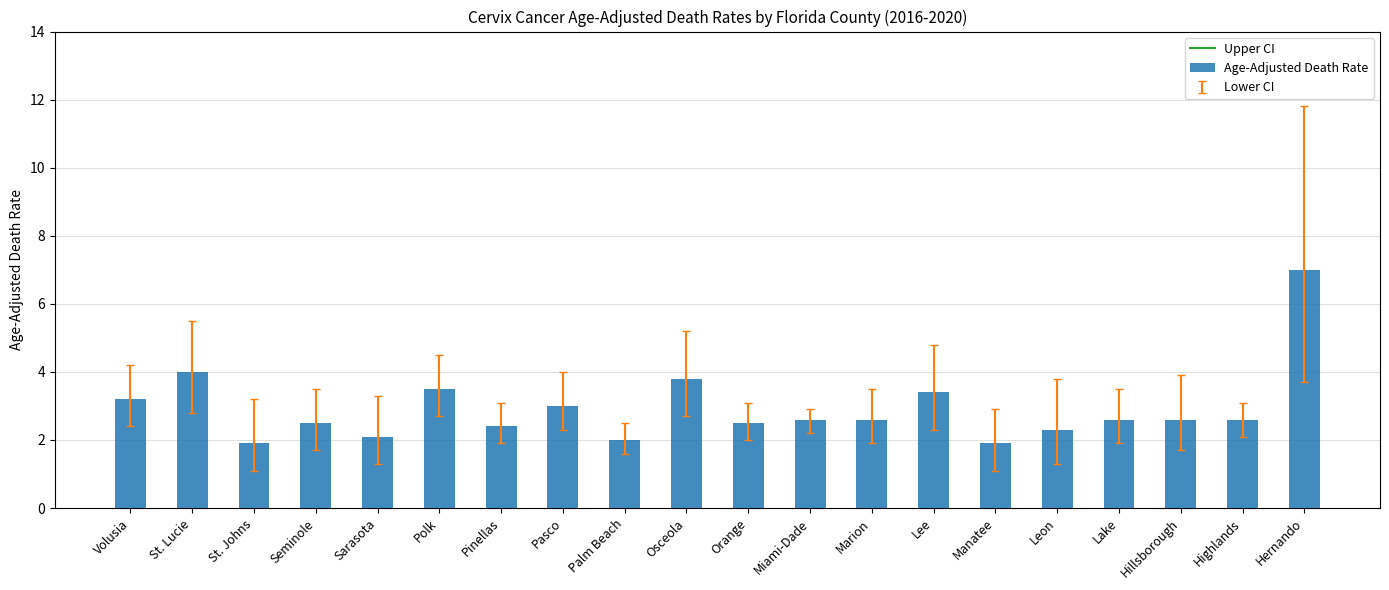

What is the label of the 9th bar from the left?

Palm Beach